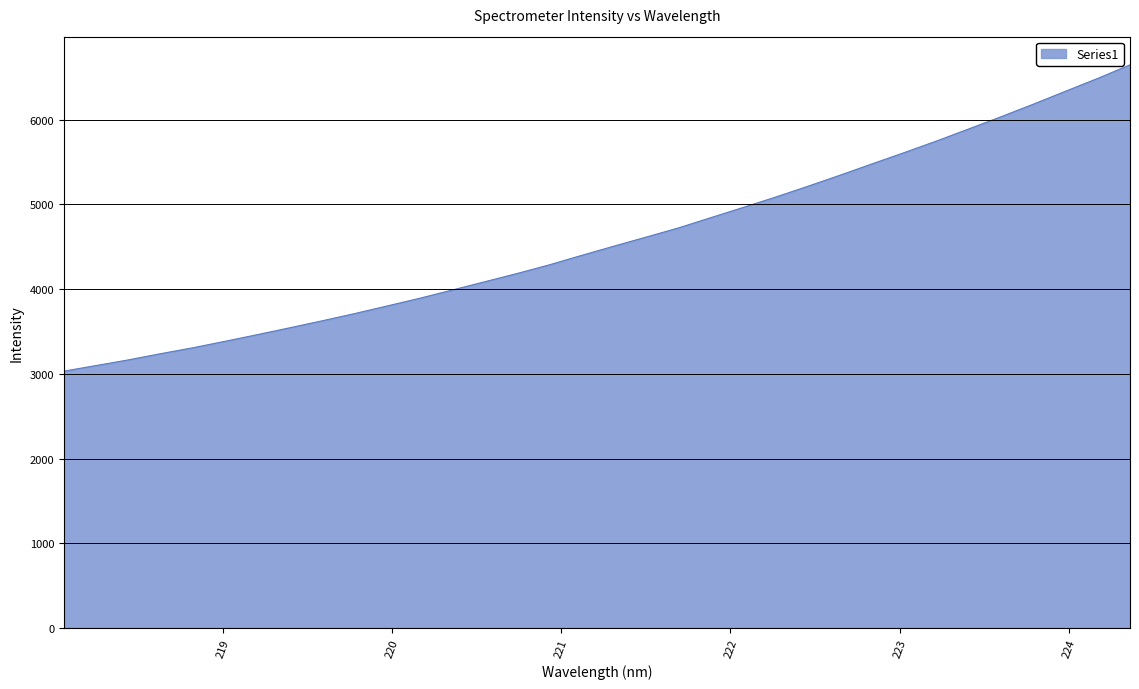

What is the minimum value shown in the chart?

3031.8